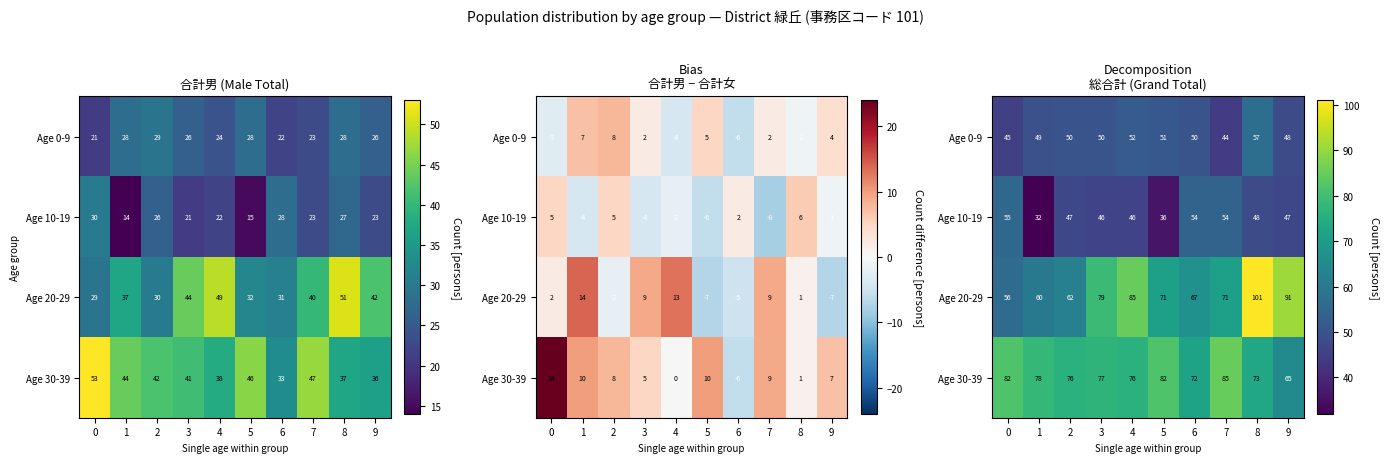

What is the difference between the maximum and second lowest values in the Age 20-29 series?

41